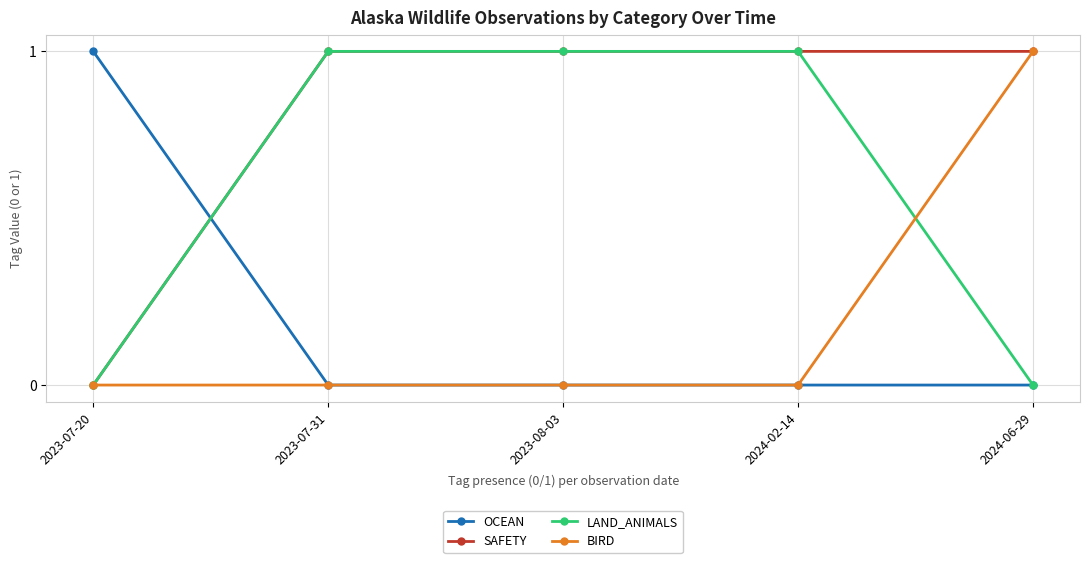

What position from the left is 2024-02-14?

4